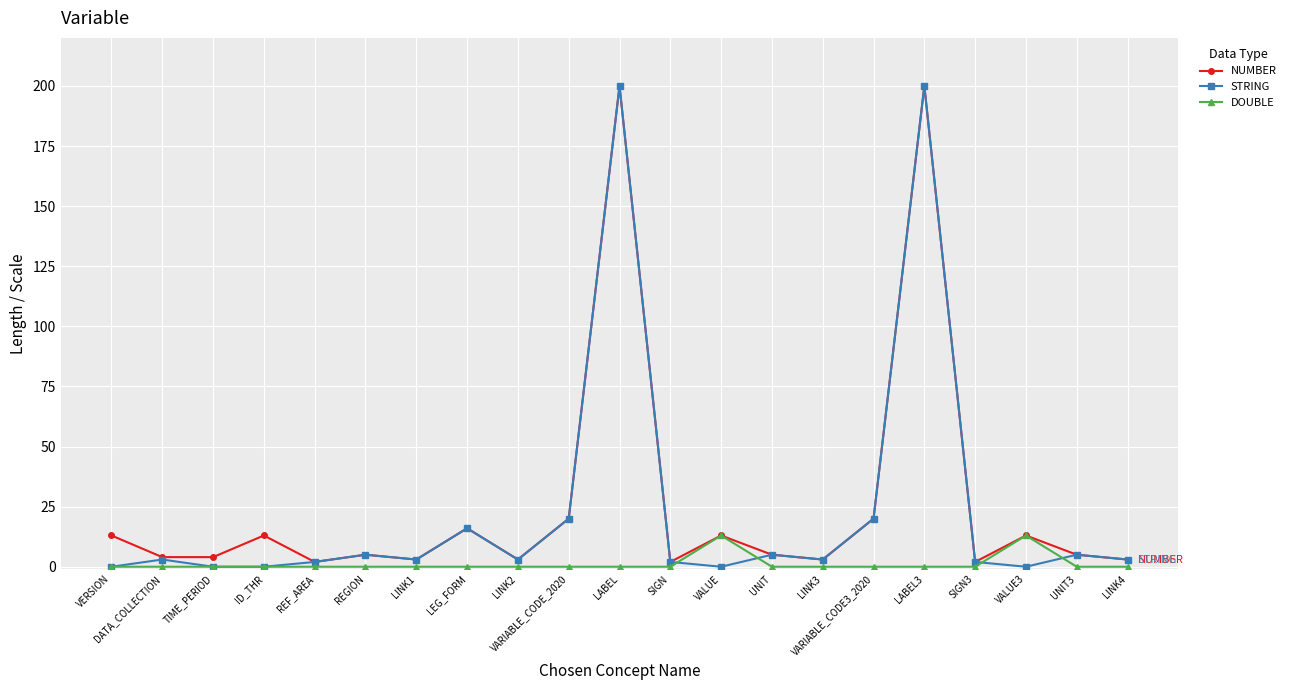

True or false: NUMBER has more than 0 interior local peaks.

True